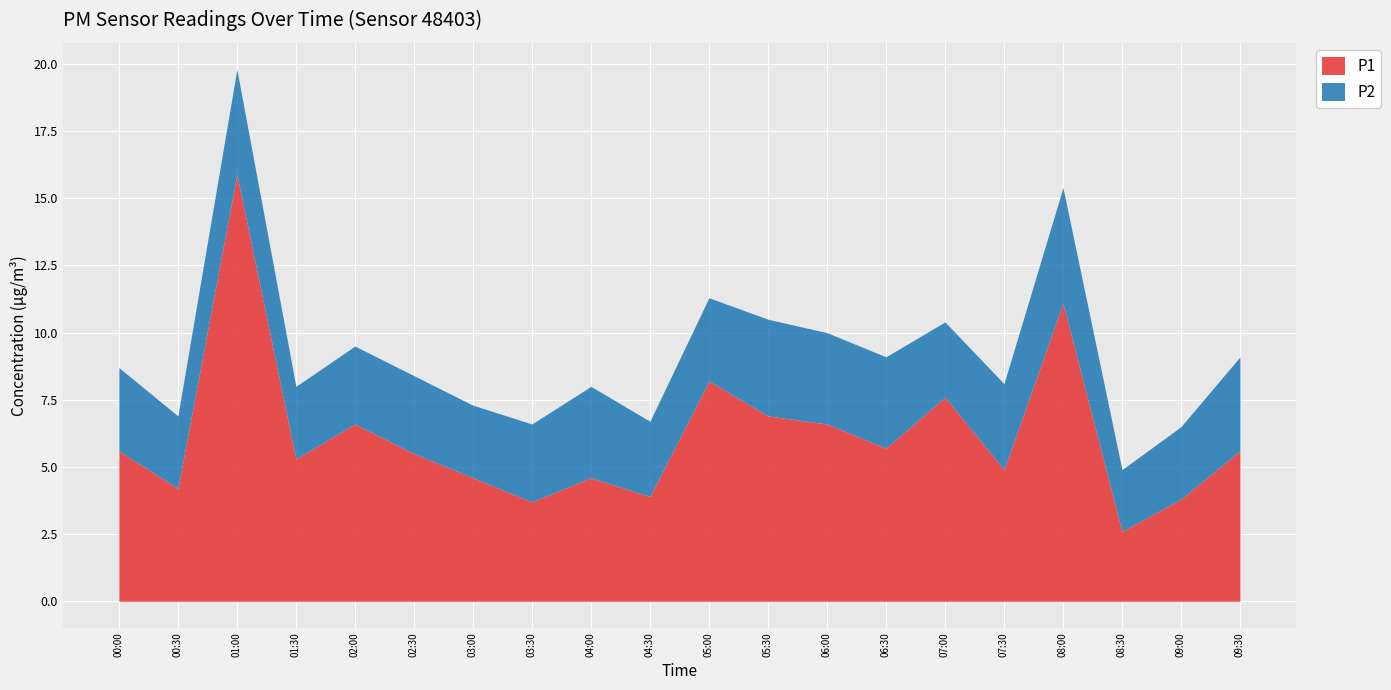

True or false: P2 has a value of 4.7 at 00:00.

False